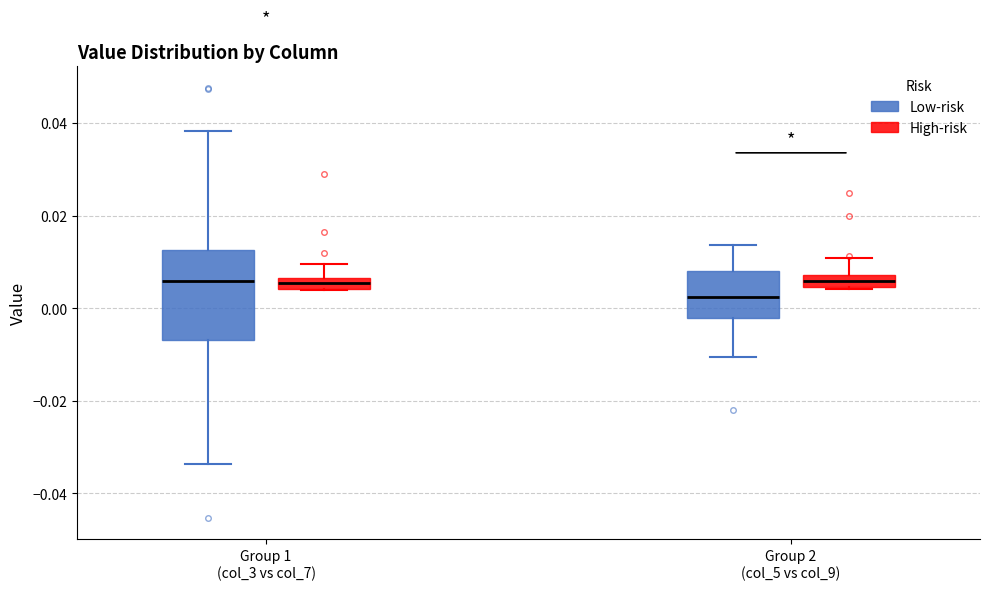

Comparing the boxes themselves (not the whiskers), which one is the tallest?

Group 1 (col_3 vs col_7) (Low-risk)